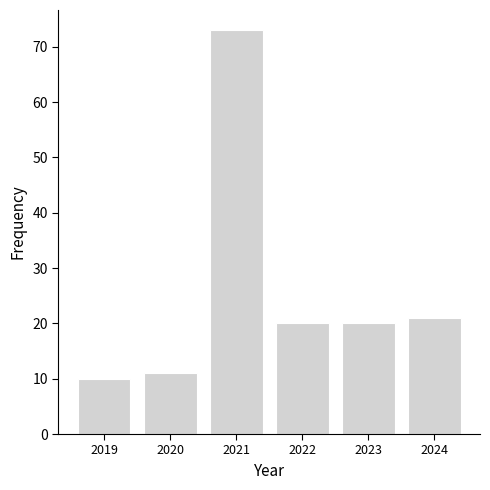

Reading left to right, list all the values displayed in this chart.

10	11	73	20	20	21